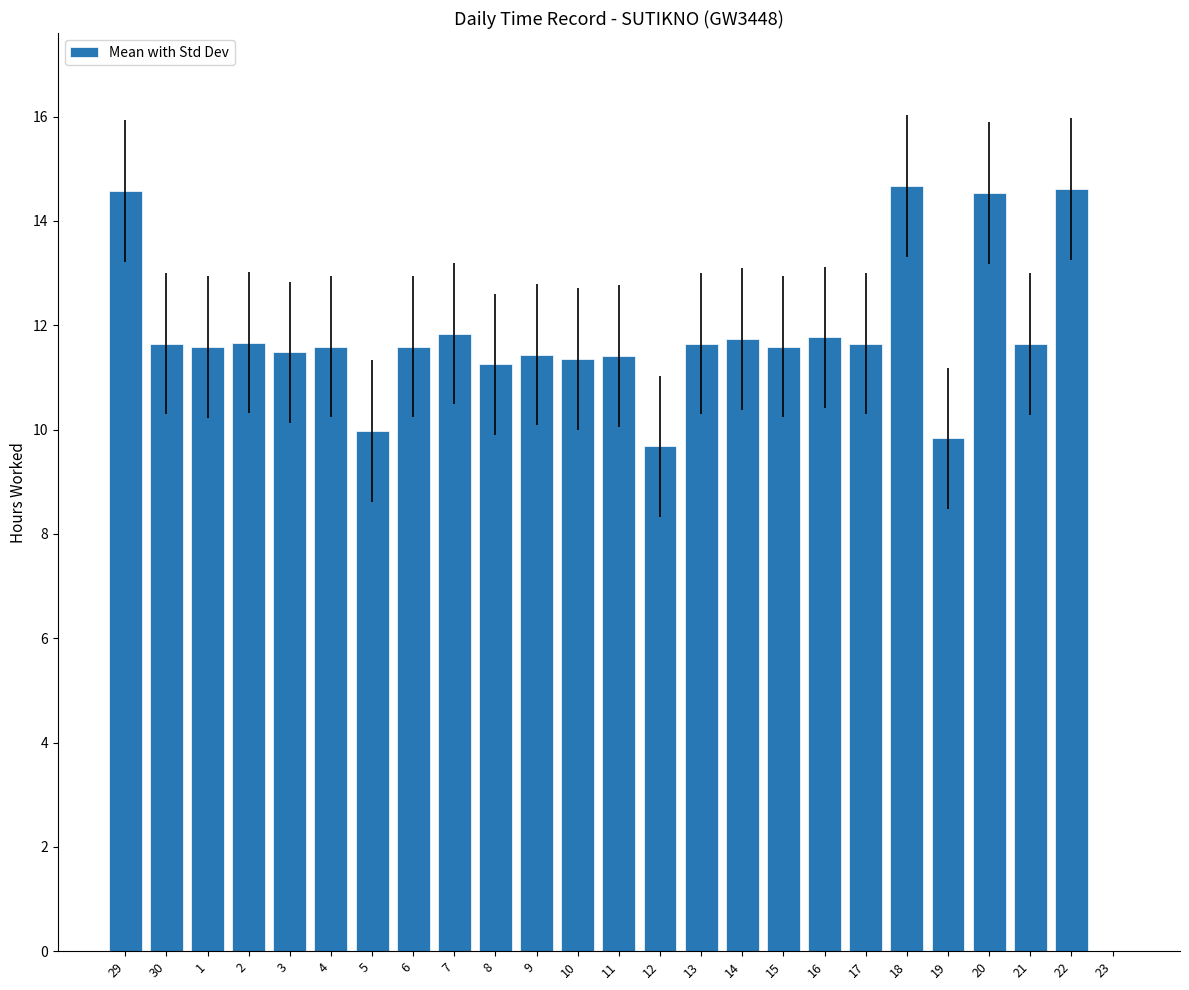

Which has a higher value, 3 or 19?

3